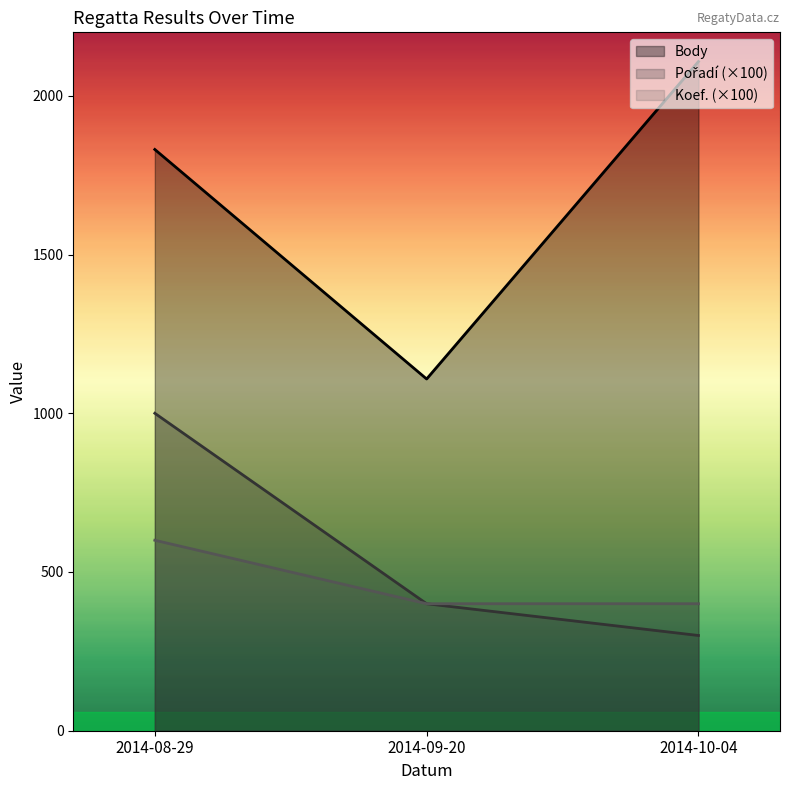

What is the lowest value of the Koef. series?

400